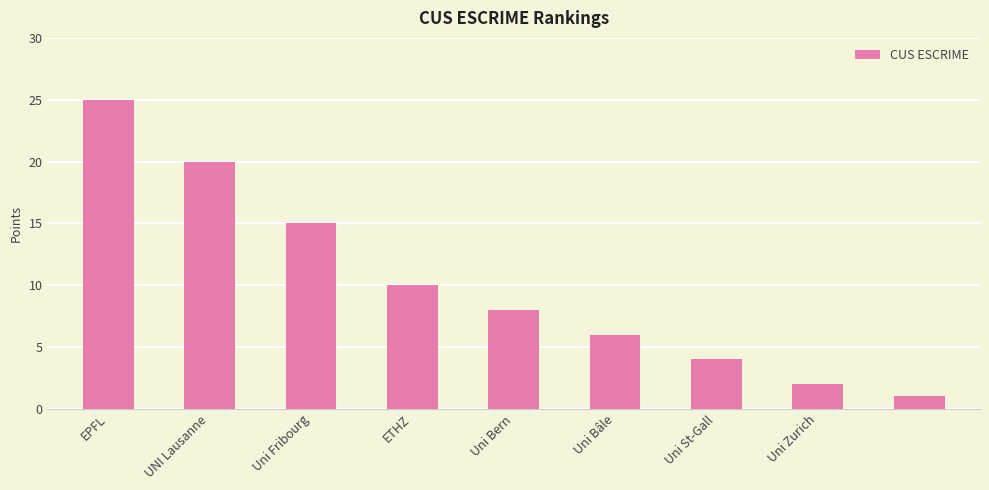

Reading right to left, extract all data points from this chart.

1	2	4	6	8	10	15	20	25